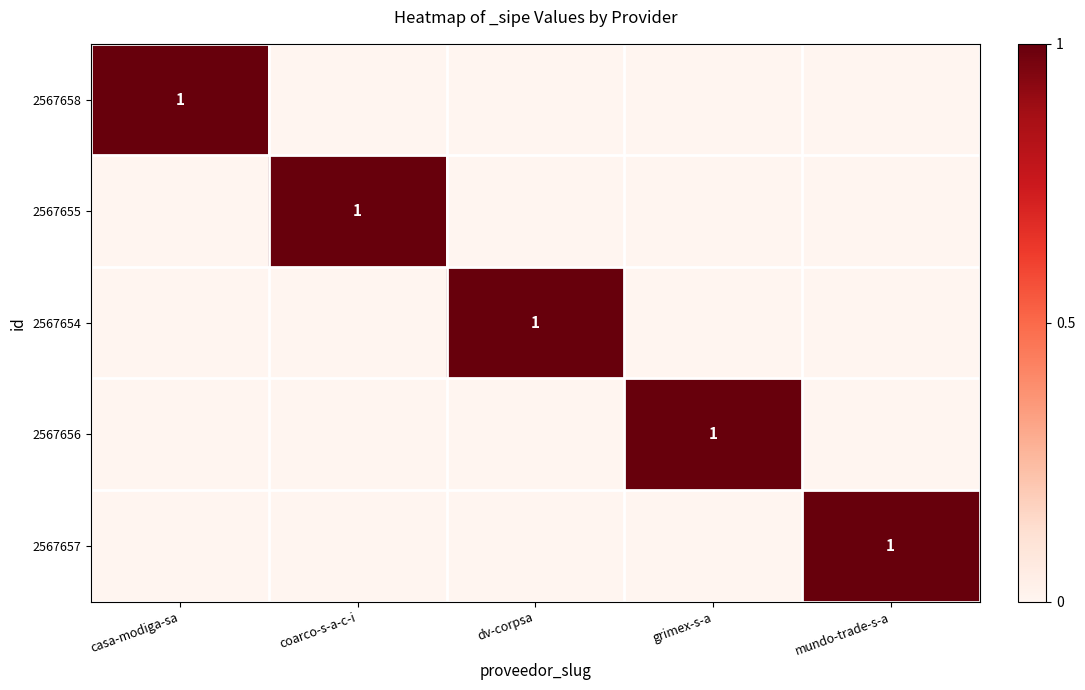

Is it true that 2567654 equals 1 at dv-corpsa?

True